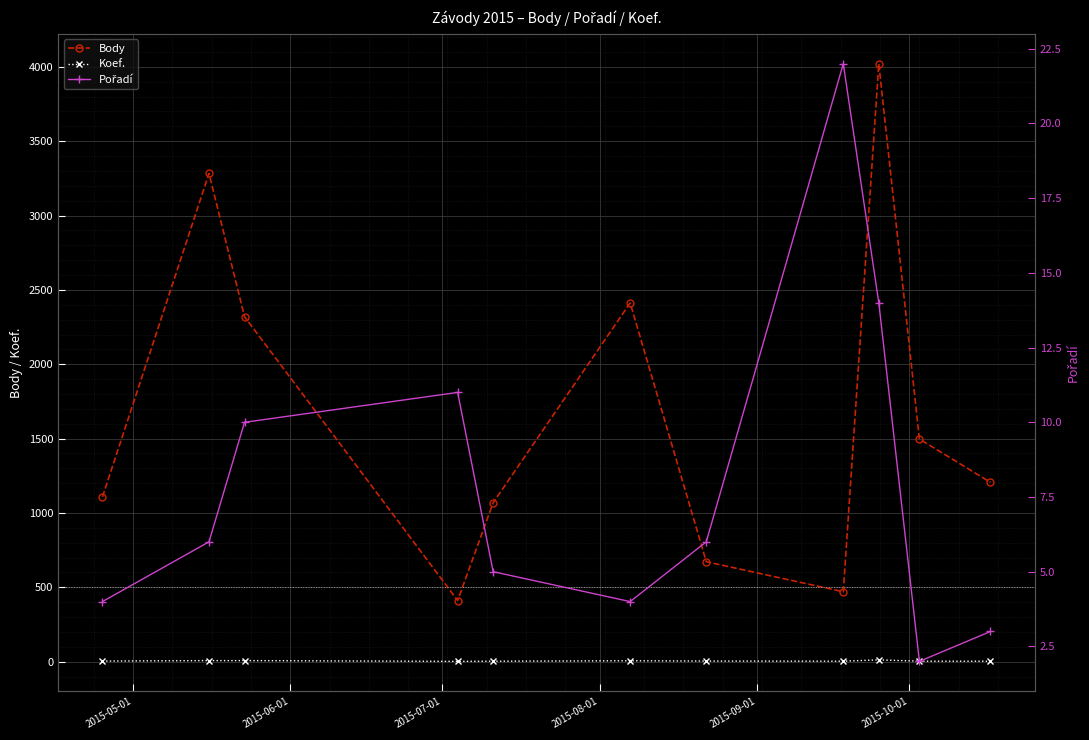

True or false: Body and Koef. cross at least once.

False